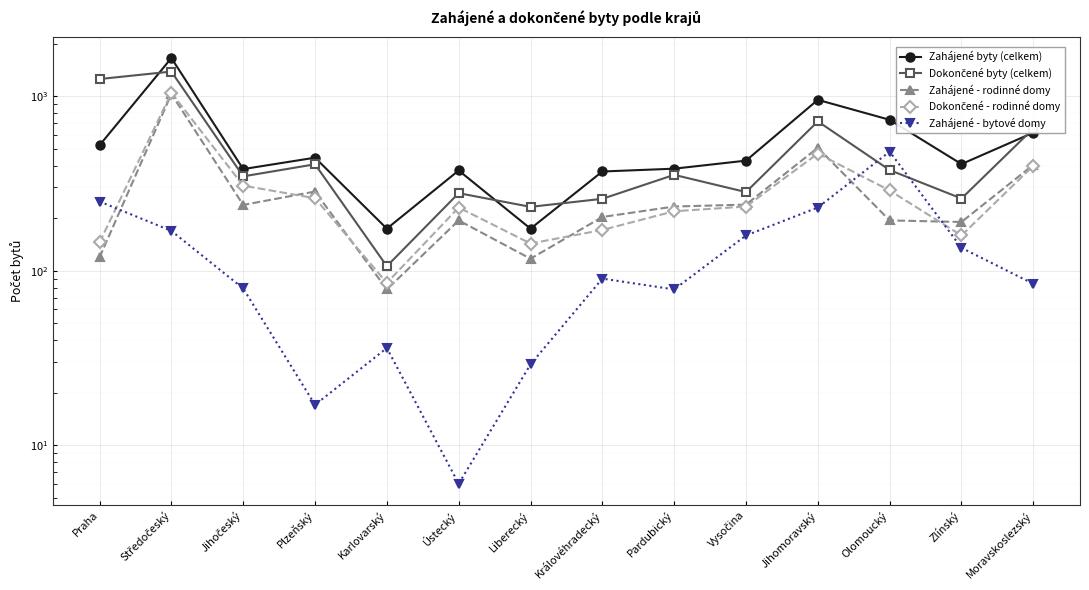

True or false: Dokončené byty (celkem) has a value of 2261 at Středočeský.

False